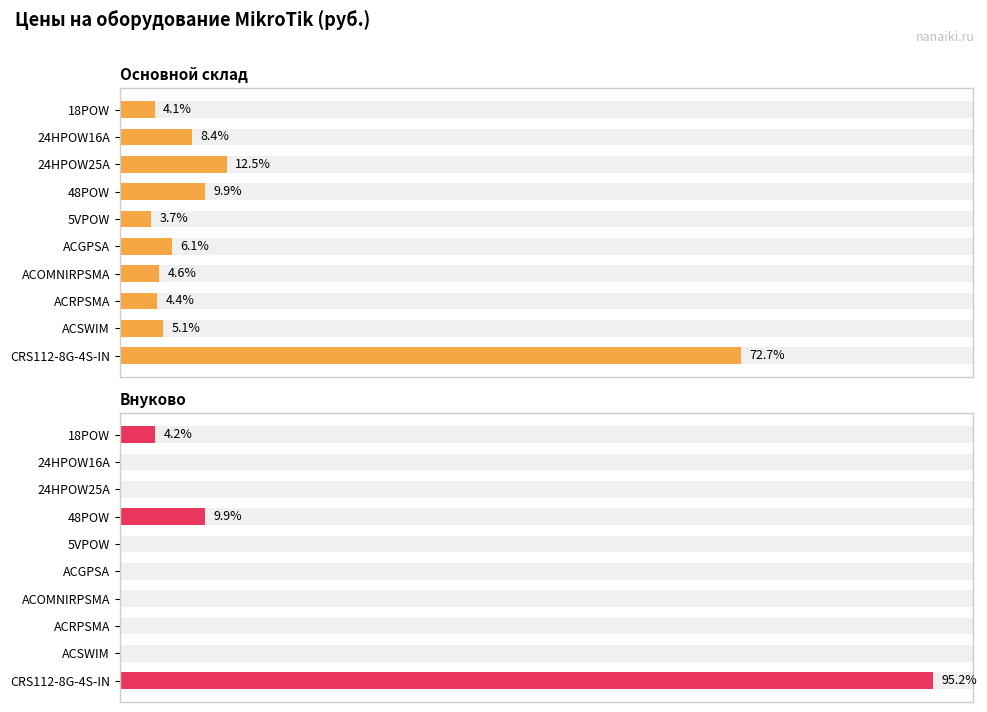

Rank the series by their maximum value, from lowest to highest.

Основной склад, Внуково